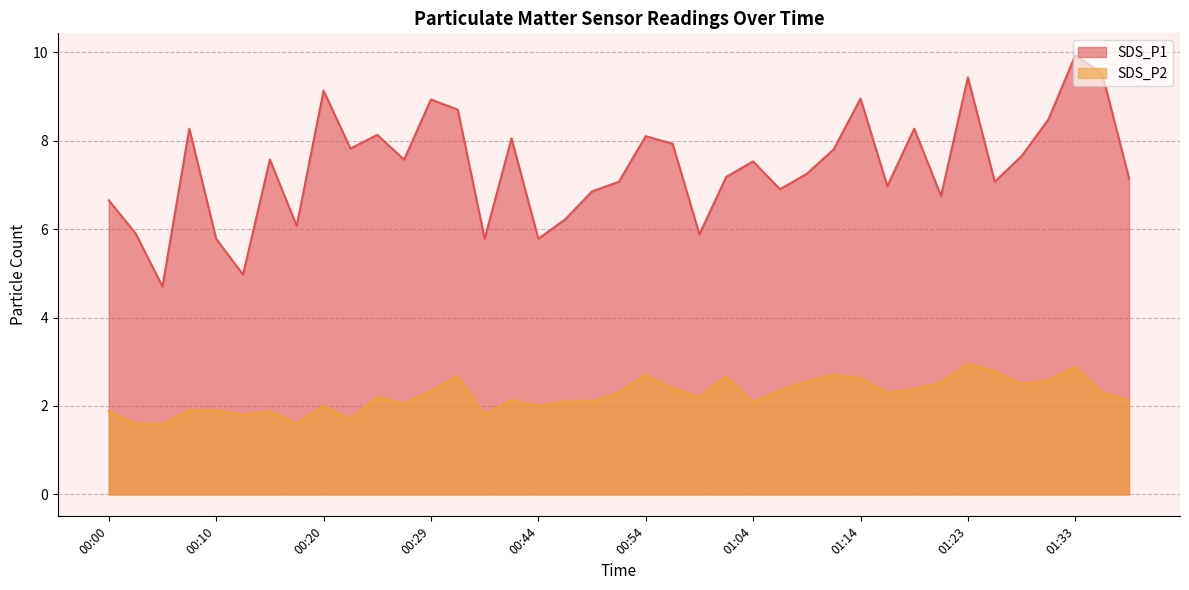

How many values in the SDS_P1 series are below 7?

14